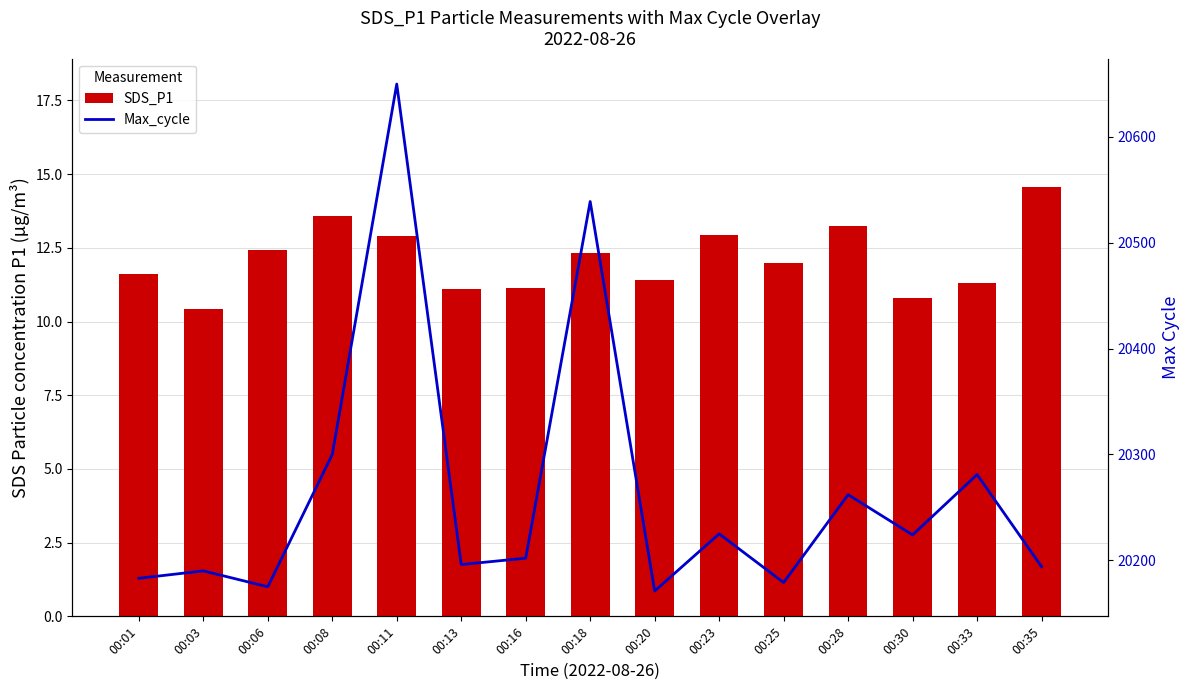

Rank the series by their maximum value, from lowest to highest.

SDS_P1, Max_cycle